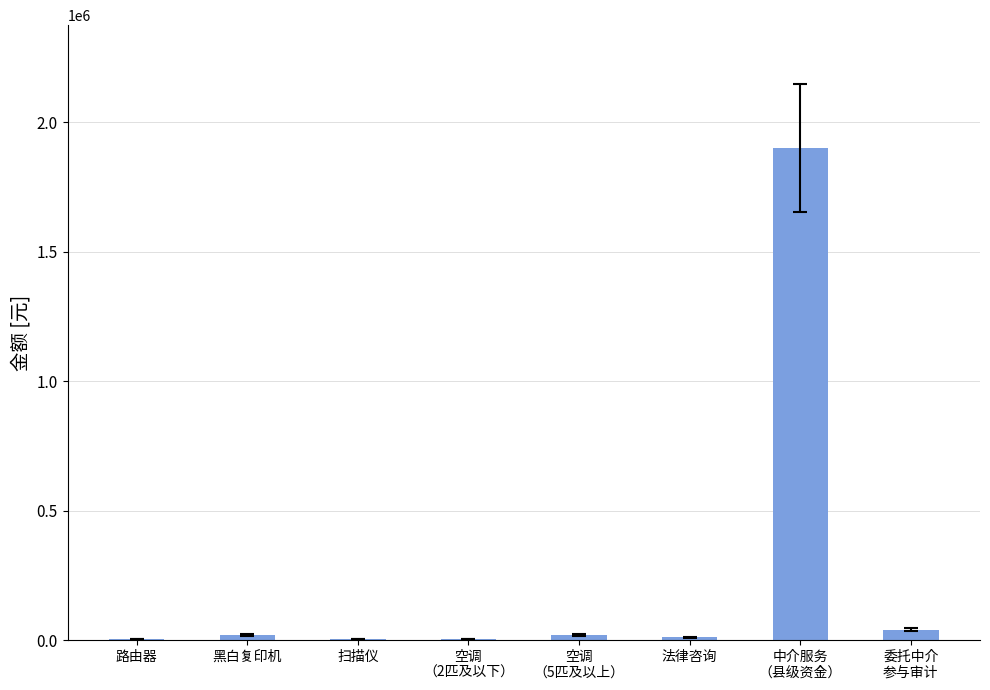

Are the bars horizontal?

No